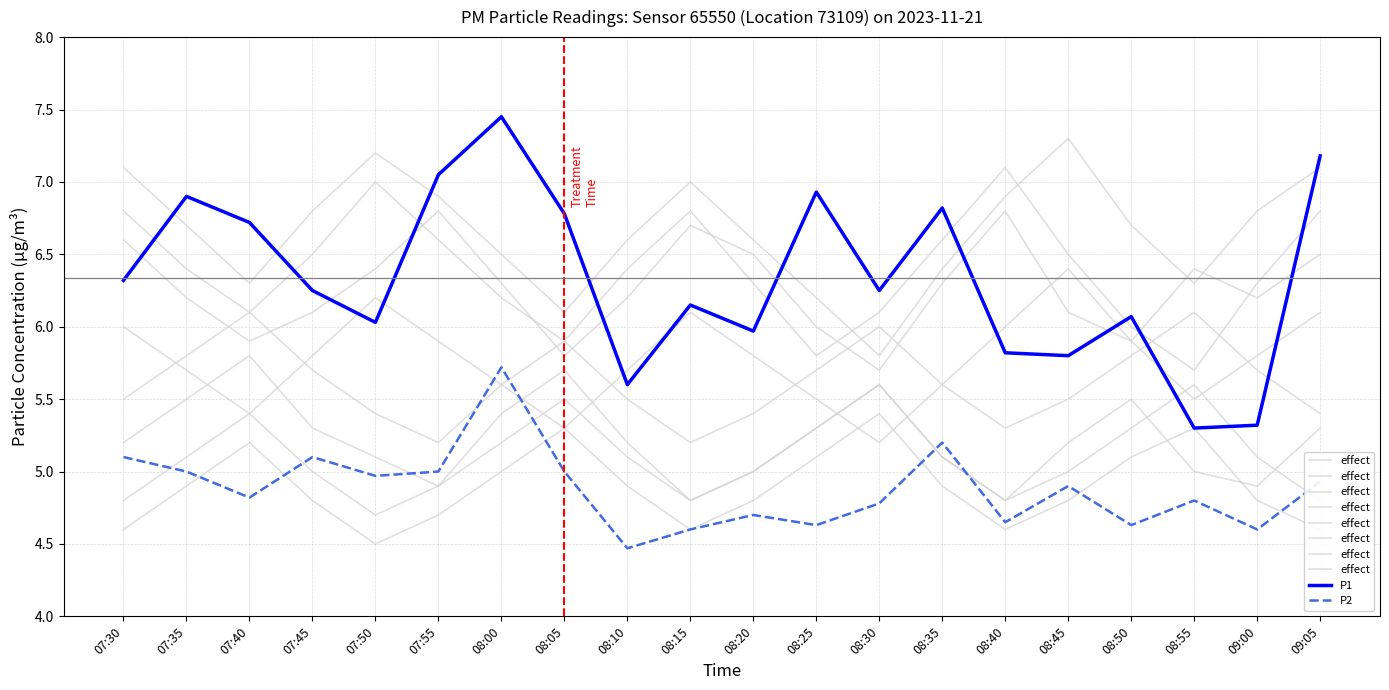

Where is the first local maximum for P1?

07:35